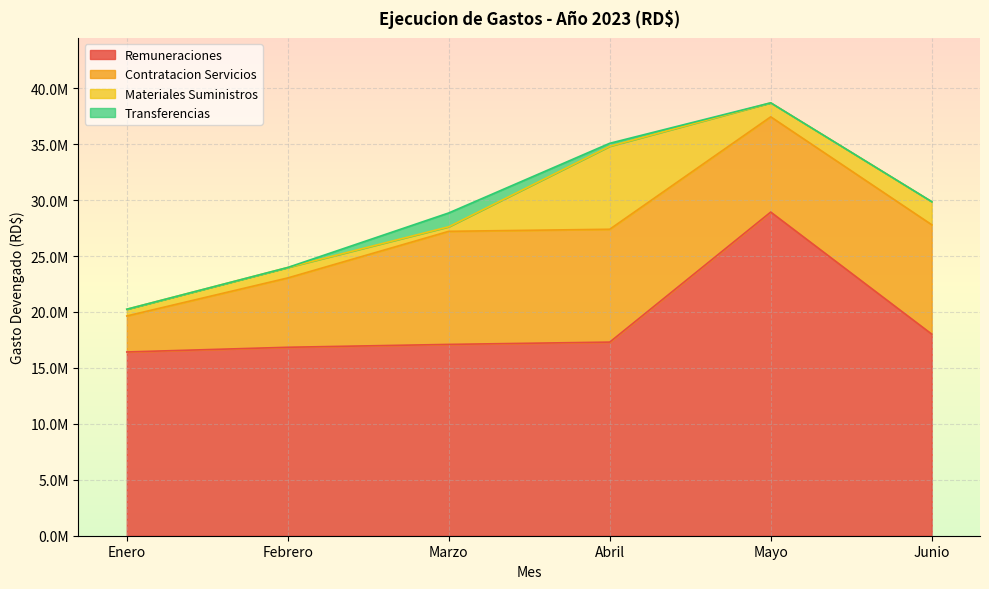

Reading right to left, extract all data points from this chart.

Remuneraciones: 18020936.6	28929888.9	17307435.8	17101256.1	16845266.7	16425306.5
Contratacion Servicios: 9777054.4	8513623.1	10086977.9	10107866.7	6197603.8	3218502.6
Materiales Suministros: 2063023.5	1251925.3	7418901.6	408331.7	935486.5	601740.0
Transferencias: 0.0	0.0	265848.7	1236332.3	0.0	0.0